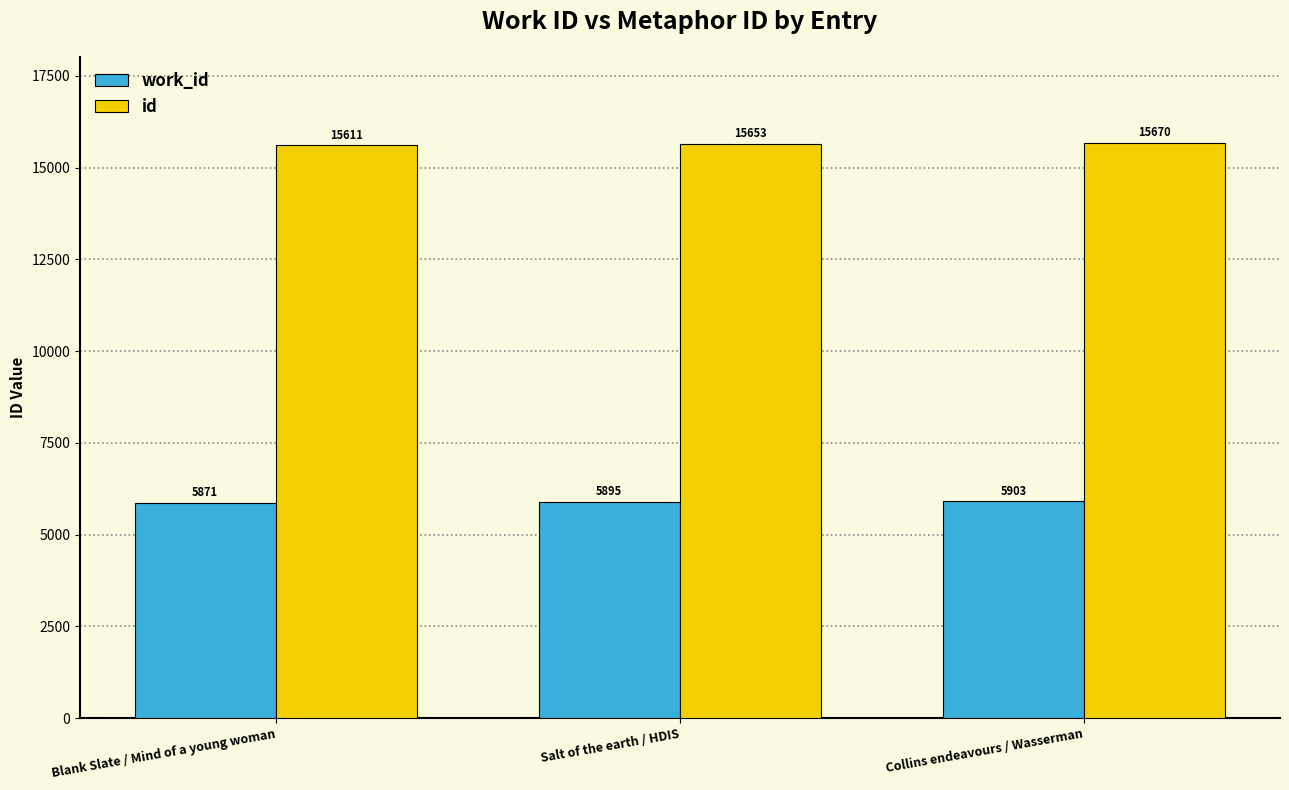

Which series has the widest spread of values?

id